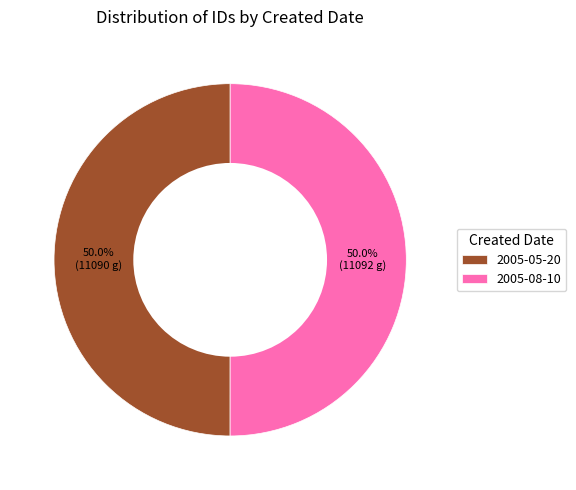

Is it true that 2005-08-10 is 57% of the pie?

False